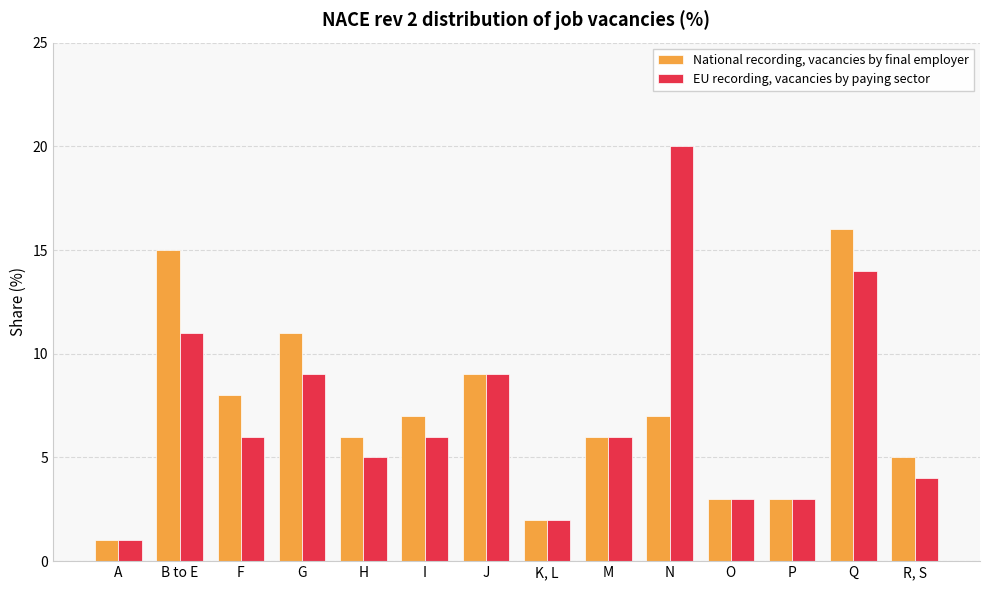

What is the value of the EU recording, vacancies by paying sector bar at the 2nd from the left?

11